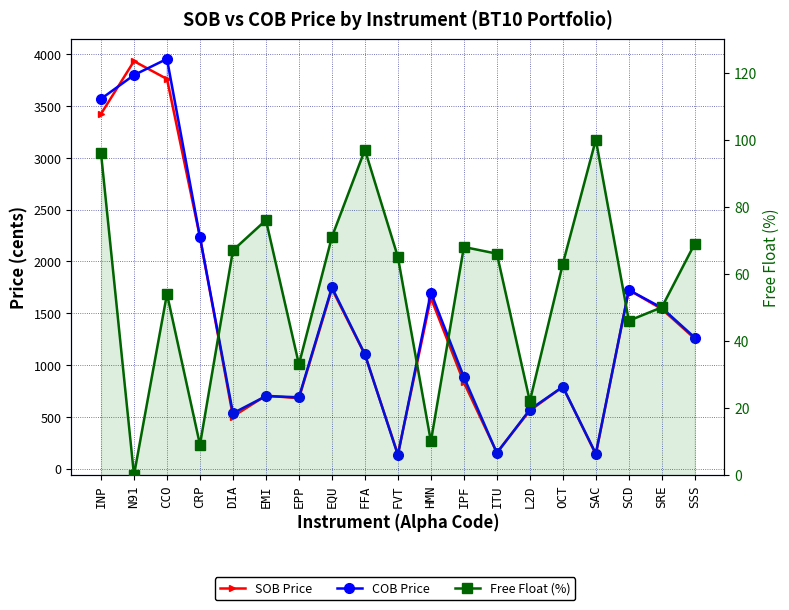

Which has a higher value, SAC or L2D?

L2D